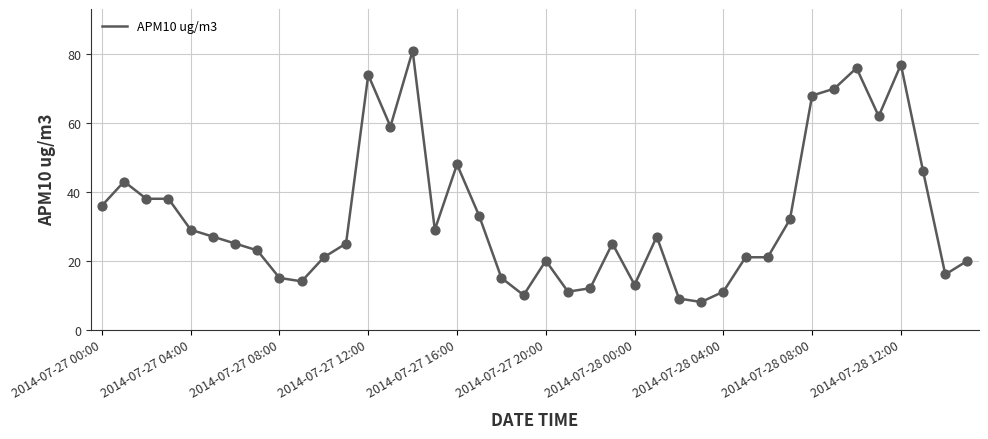

What is the maximum value shown in the chart?

81